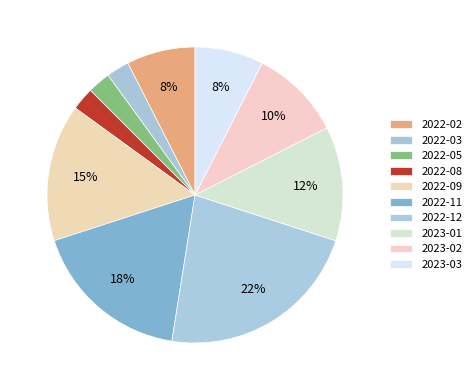

Between 2022-05 and 2022-09, which is larger?

2022-09